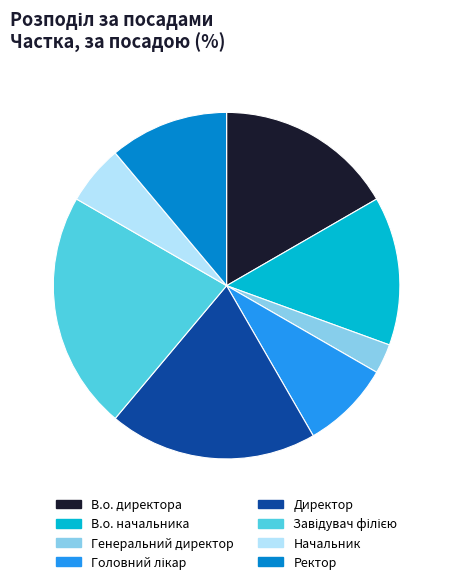

Which category has the smallest portion of the pie?

Генеральний директор